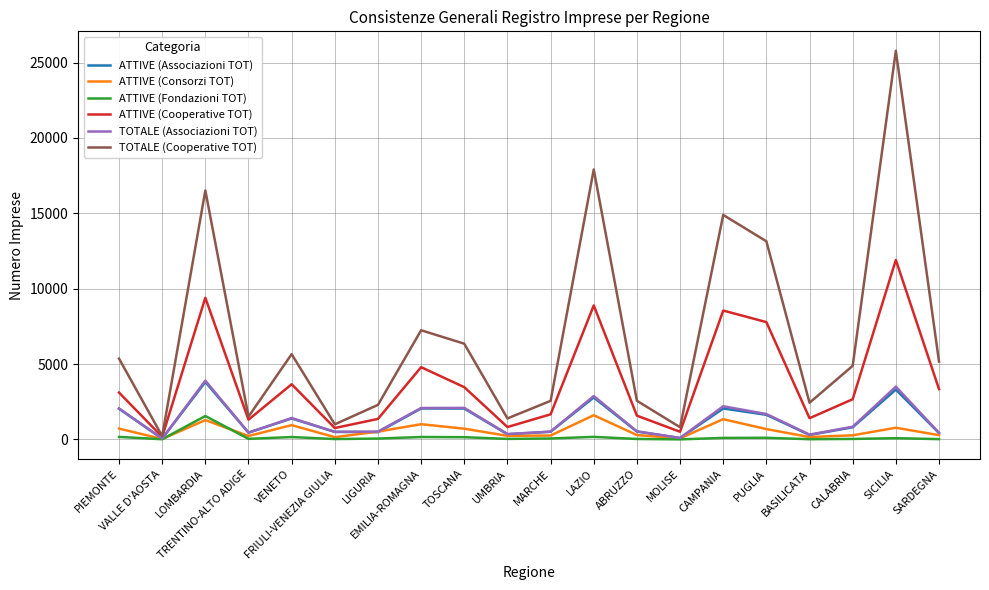

What is the difference between the second highest and second lowest values in the ATTIVE (Consorzi TOT) series?

1272